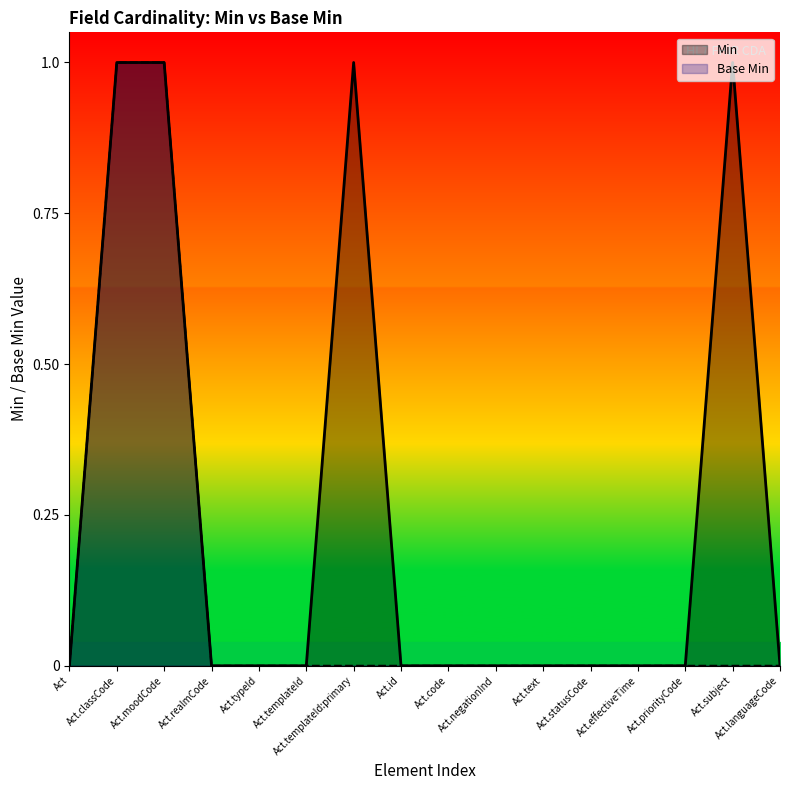

Is it true that Min equals 0 at Act.id?

True